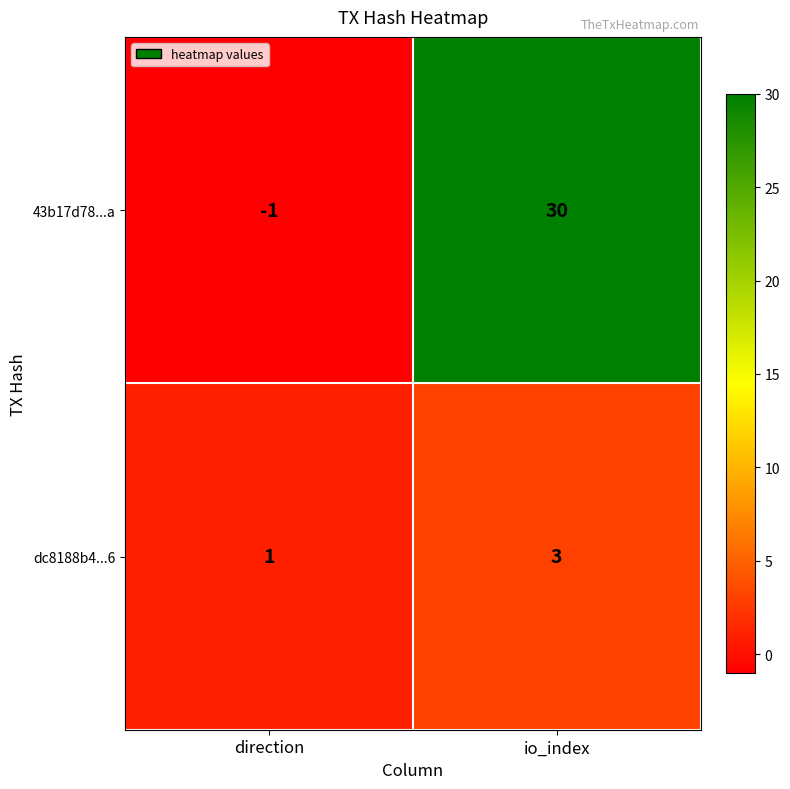

What is the total value across all series at io_index?

33